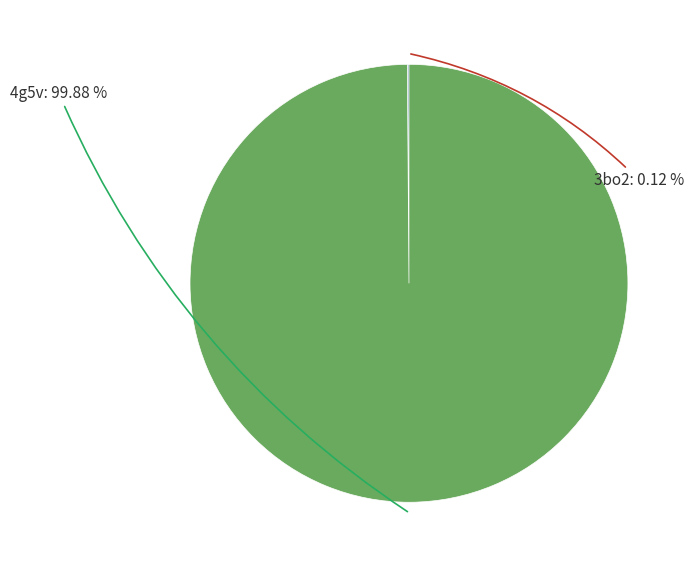

Is there any slice that represents more than half of the pie?

Yes